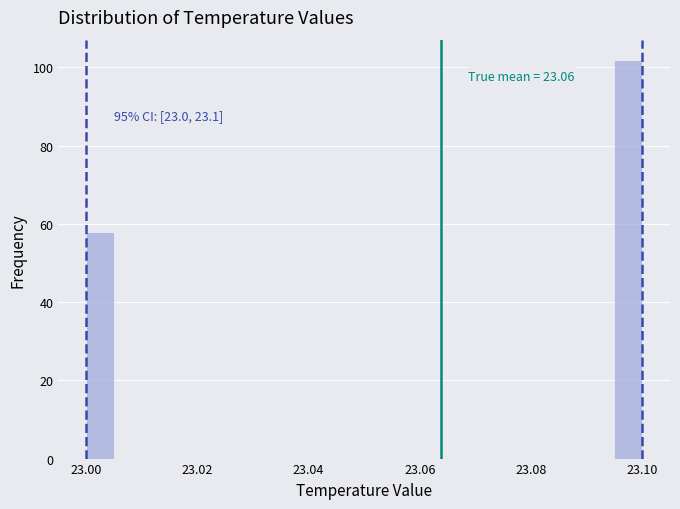

Read against the x-axis, roughly where is the centre of the tallest bar?

23.098